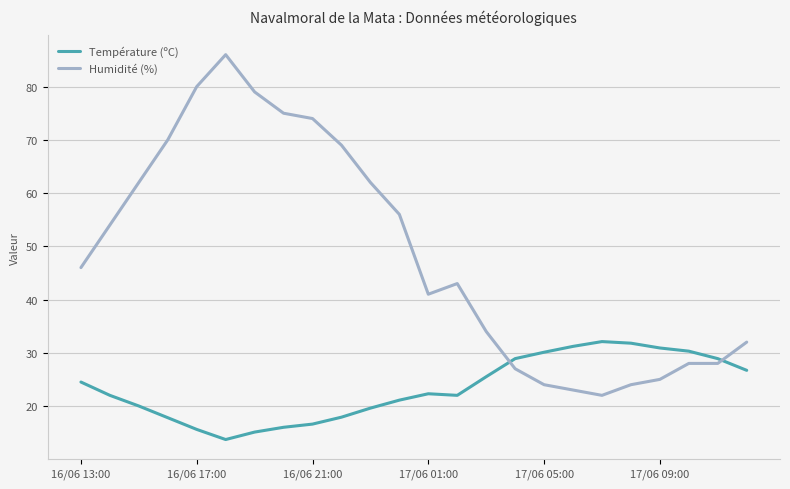

Does the chart have visible grid lines?

Yes